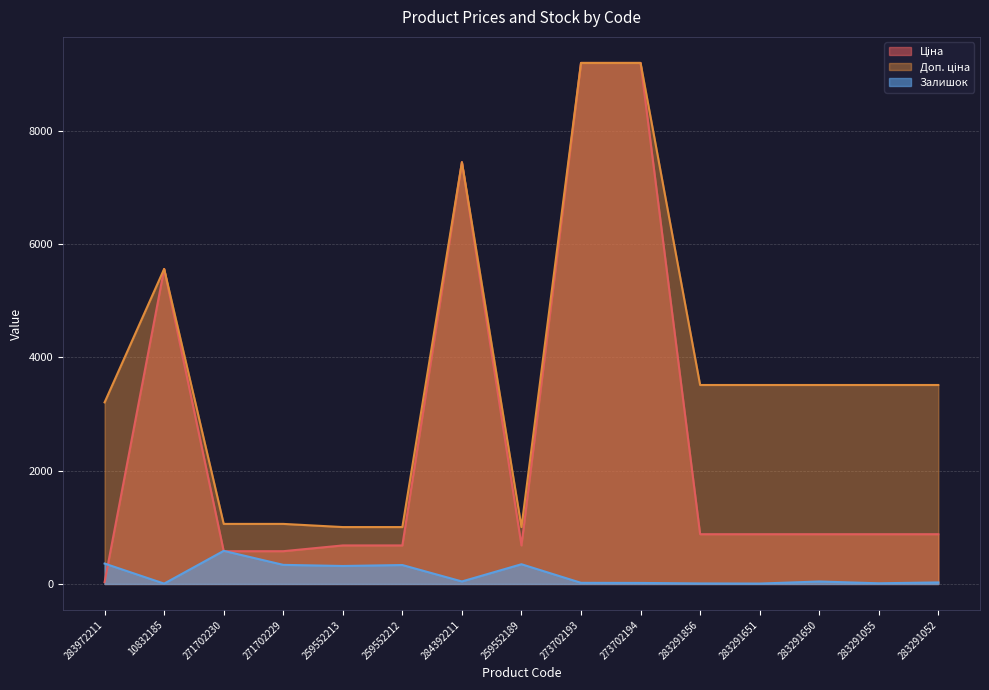

What is the smallest value displayed?

6.0